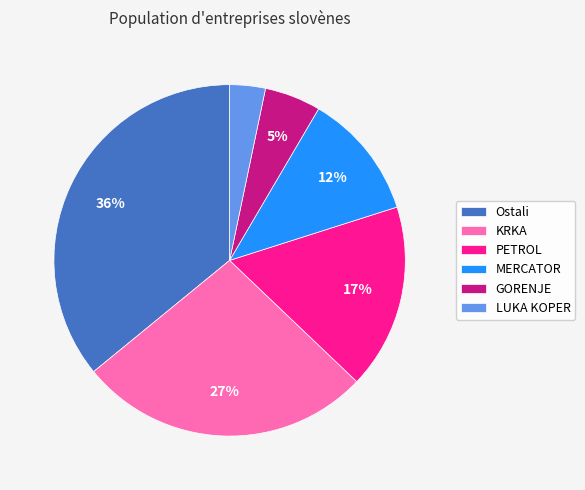

Is the sum of MERCATOR and KRKA greater than half?

No